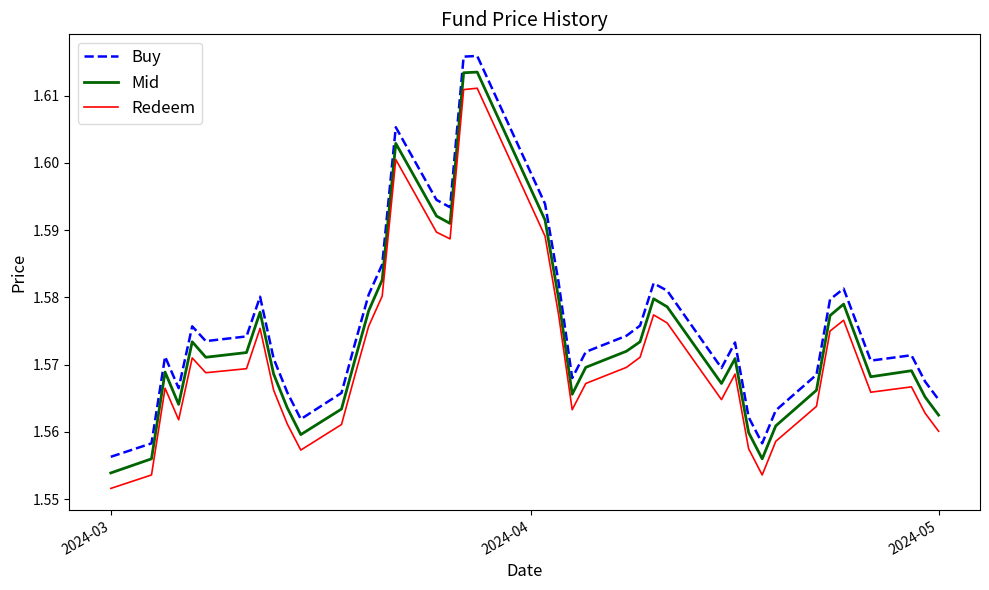

True or false: Mid and Redeem intersect in this chart.

False